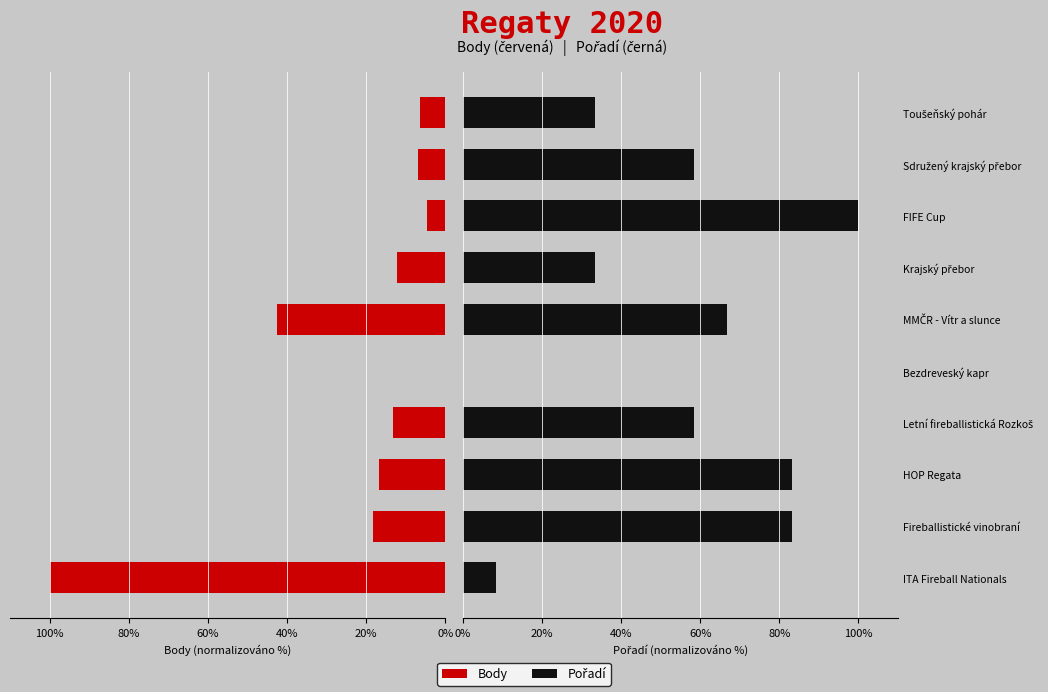

What is the difference between the second highest and second lowest values in the Body series?

37.8